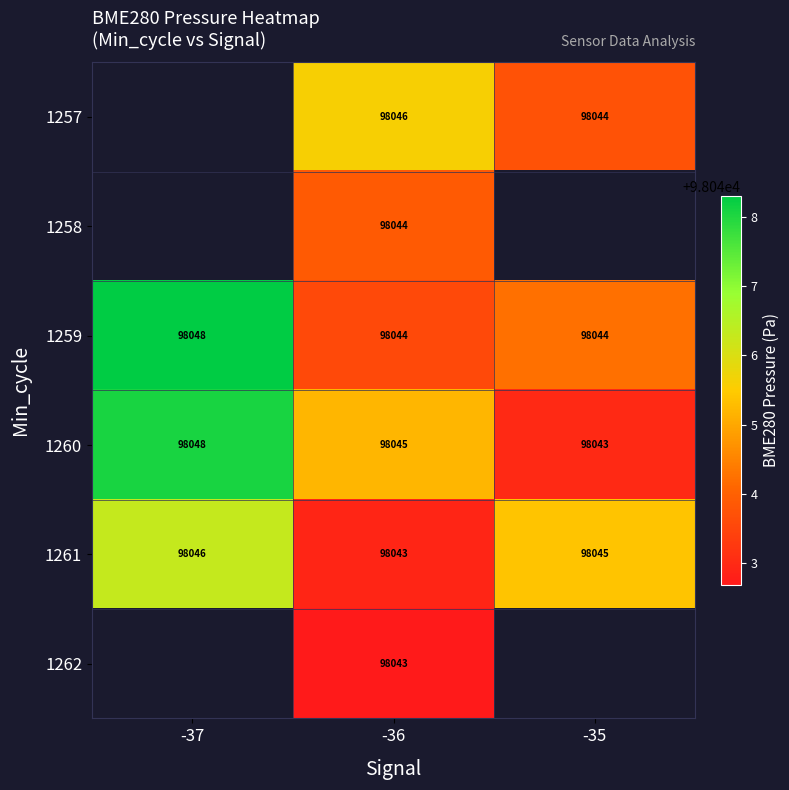

Is the value of 1262 at -36 greater than the value of 1259 at -35?

No